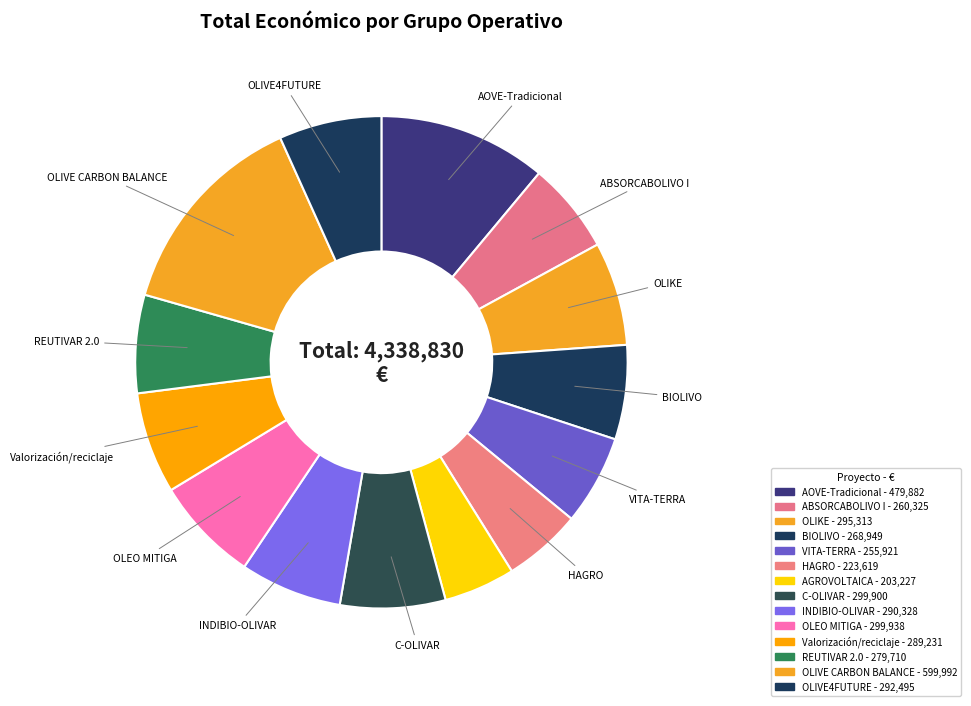

How many segments does this pie chart have?

14